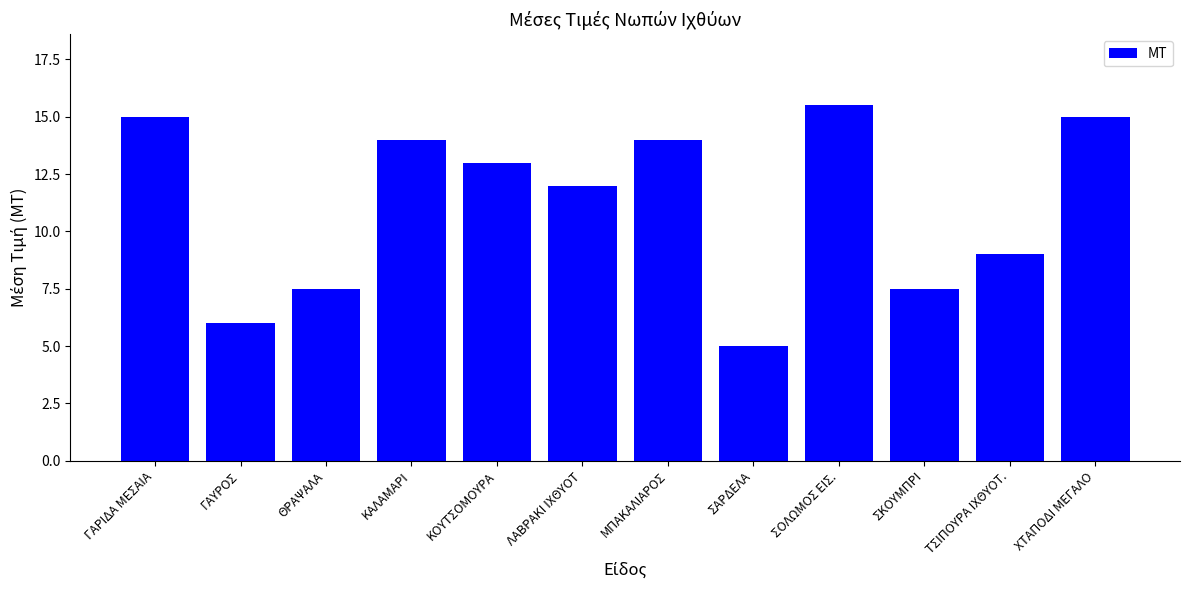

What is the minimum value shown in the chart?

5.0